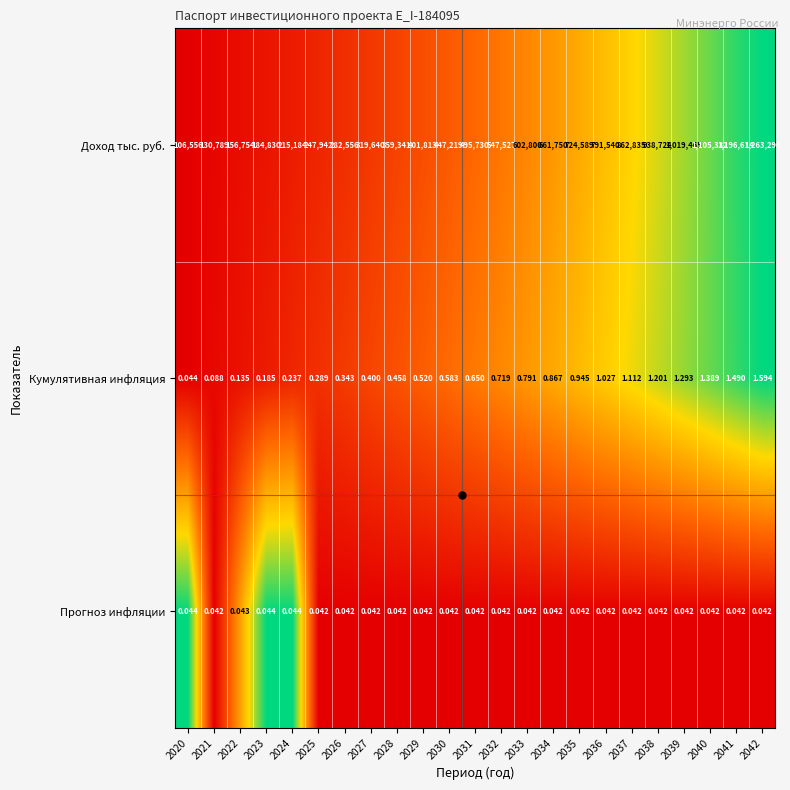

Between 2030 and 2042, which series saw the biggest shift?

Доход тыс. руб.